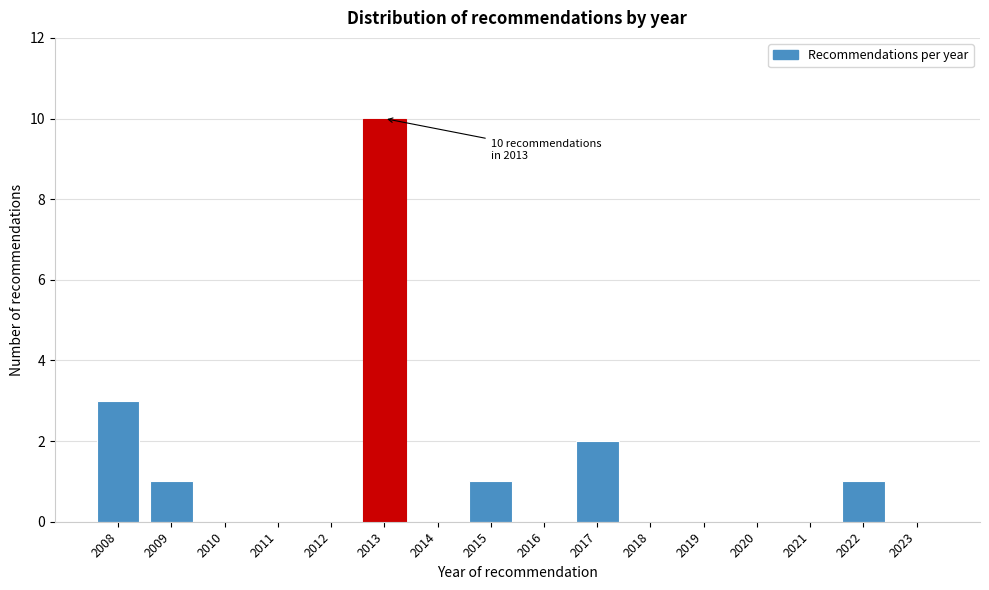

Reading left to right, extract all data points from this chart.

2008=3	2009=1	2010=0	2011=0	2012=0	2013=10	2014=0	2015=1	2016=0	2017=2	2018=0	2019=0	2020=0	2021=0	2022=1	2023=0